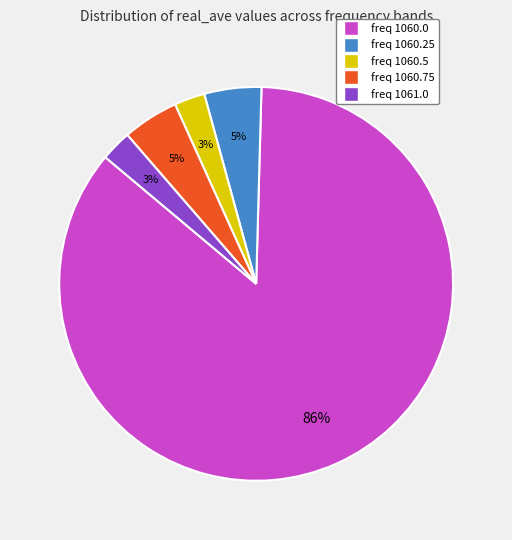

True or false: freq 1061.0 accounts for 3% of the total.

True